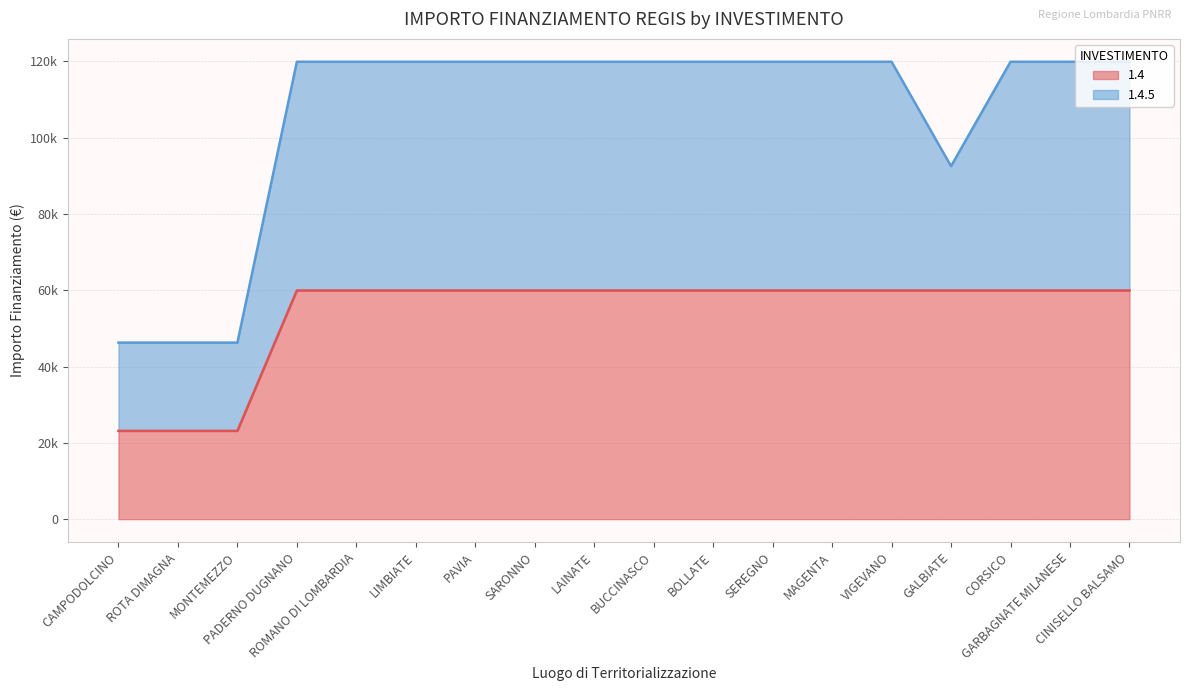

Which has a higher value, ROMANO DI LOMBARDIA or SEREGNO?

ROMANO DI LOMBARDIA